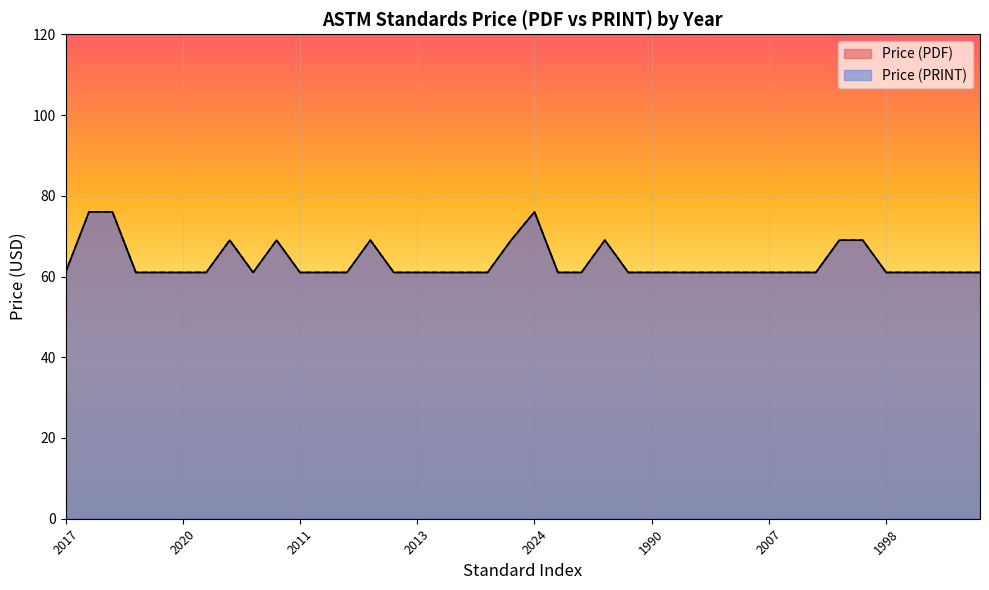

What is the value of the Price (PDF) point at the 10th from the left?

69